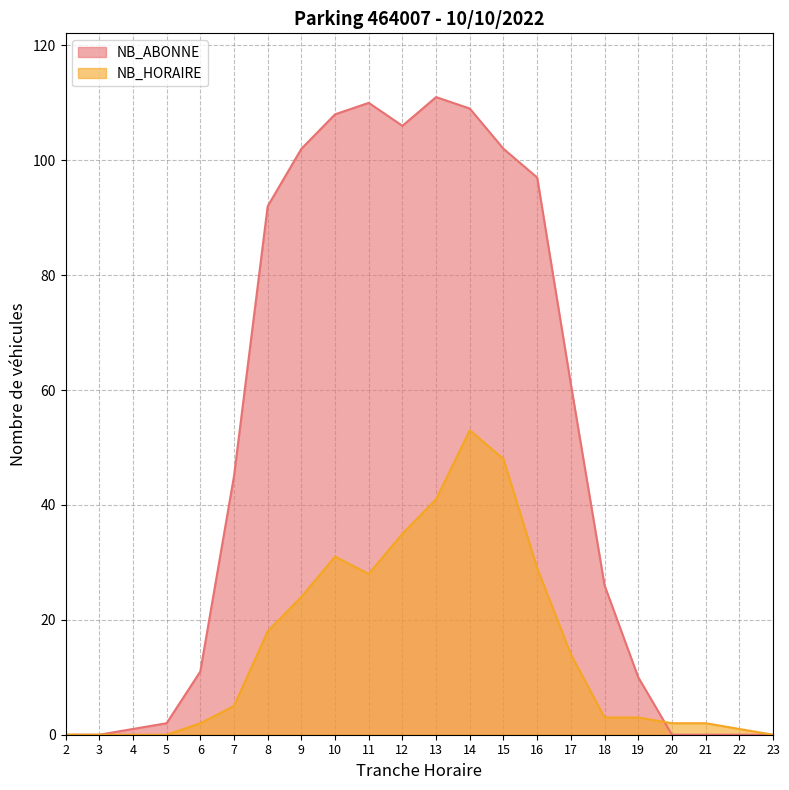

Reading left to right, what are all the values shown in this chart?

NB_ABONNE: 0	0	1	2	11	45	92	102	108	110	106	111	109	102	97	61	26	10	0	0	0	0
NB_HORAIRE: 0	0	0	0	2	5	18	24	31	28	35	41	53	48	29	14	3	3	2	2	1	0